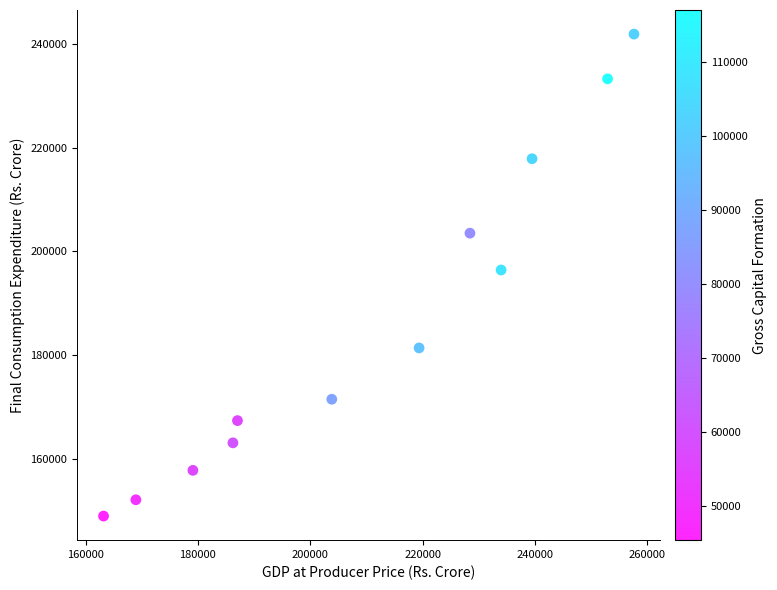

What is the range of X values (max minus min)?

94421.0